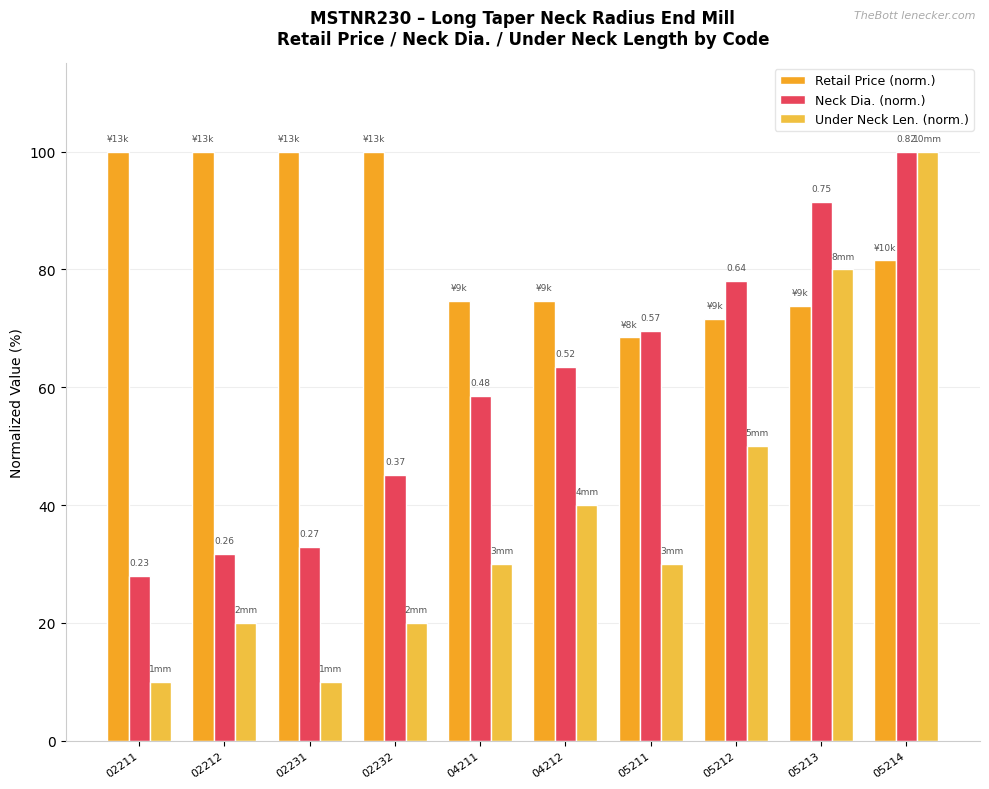

Count the number of categories in the chart.

10